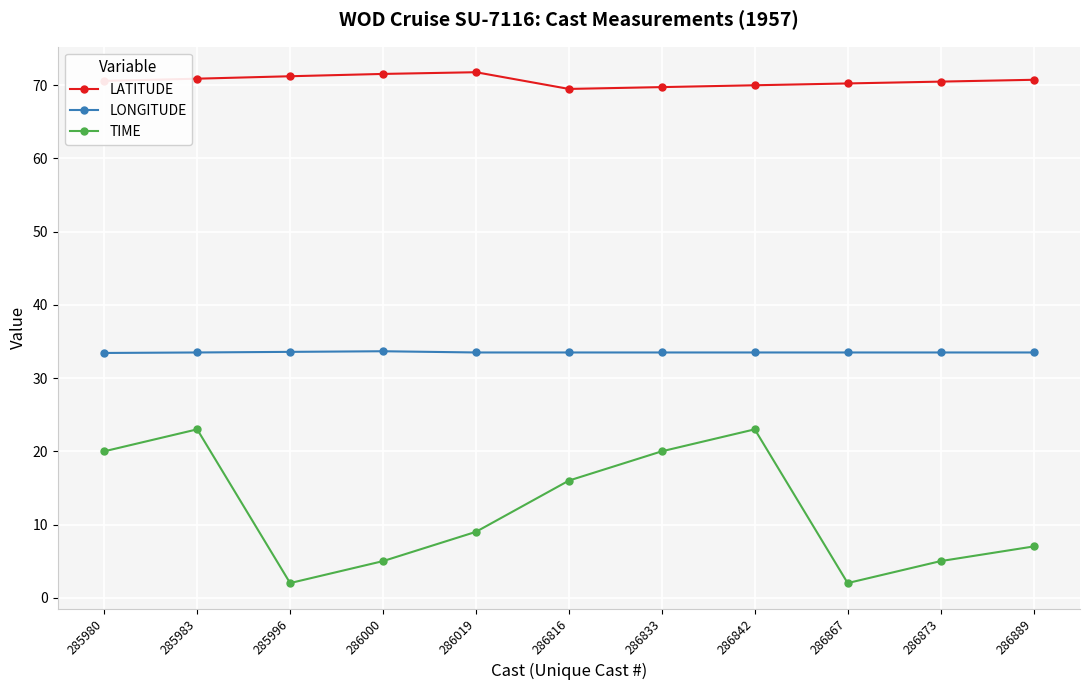

Which series has the widest spread of values?

TIME